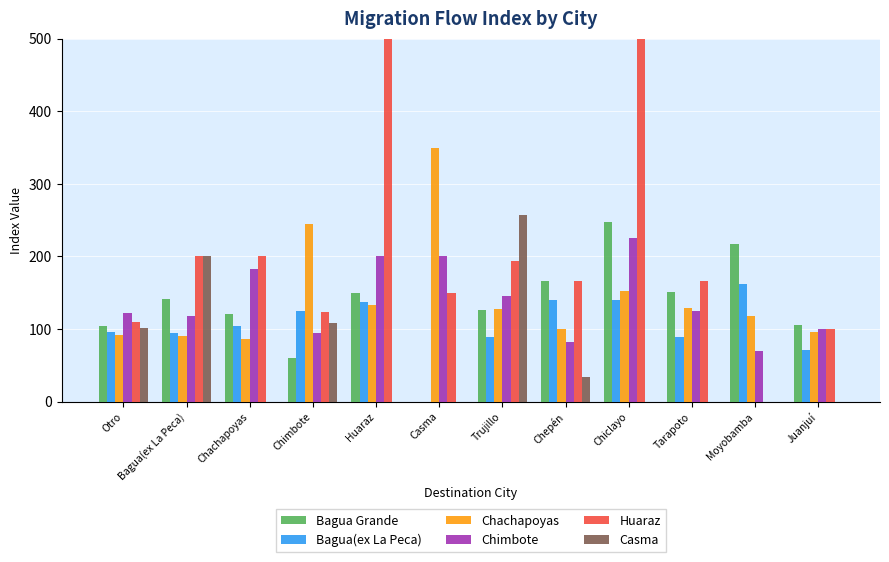

Which series changed the most between Bagua(ex La Peca) and Tarapoto?

Casma